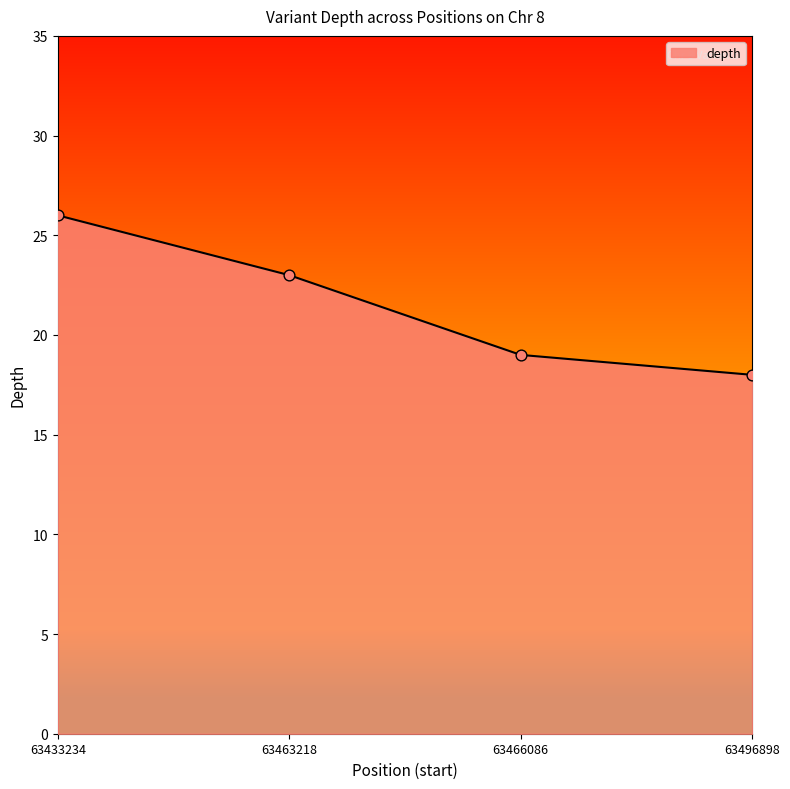

What is the change in value from 63433234 to 63496898?

-8